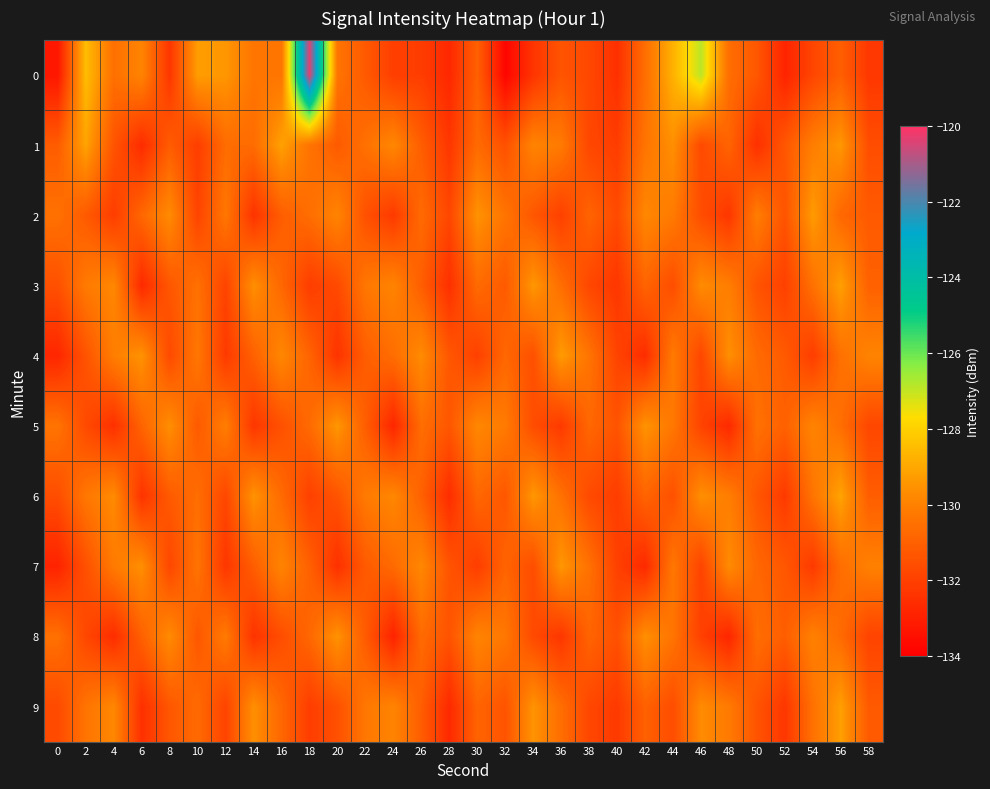

At which category is the sum across all series the highest?

18